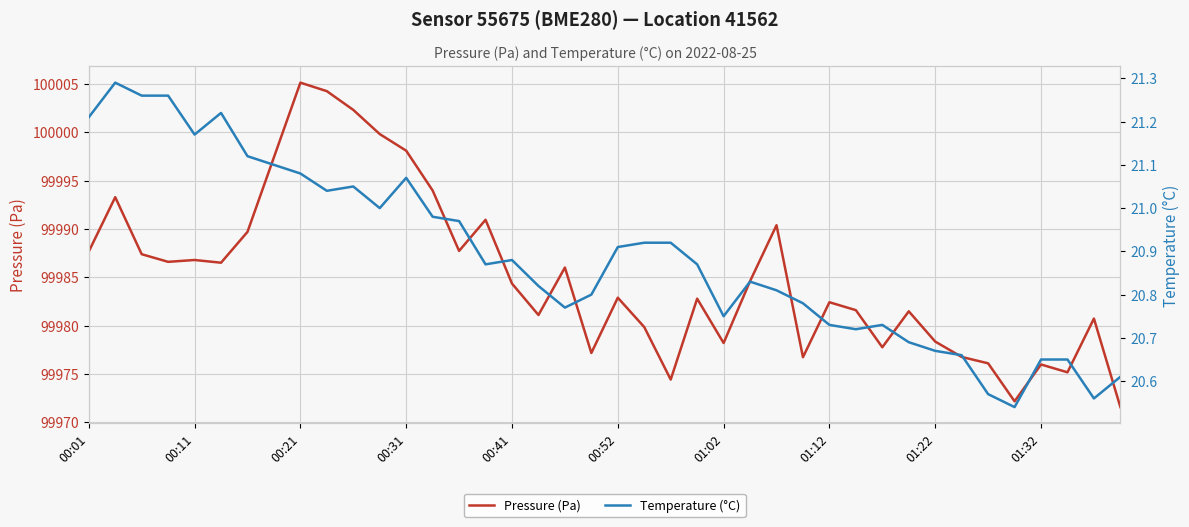

Is it true that Pressure (Pa) equals 99976.0 at 01:32?

True